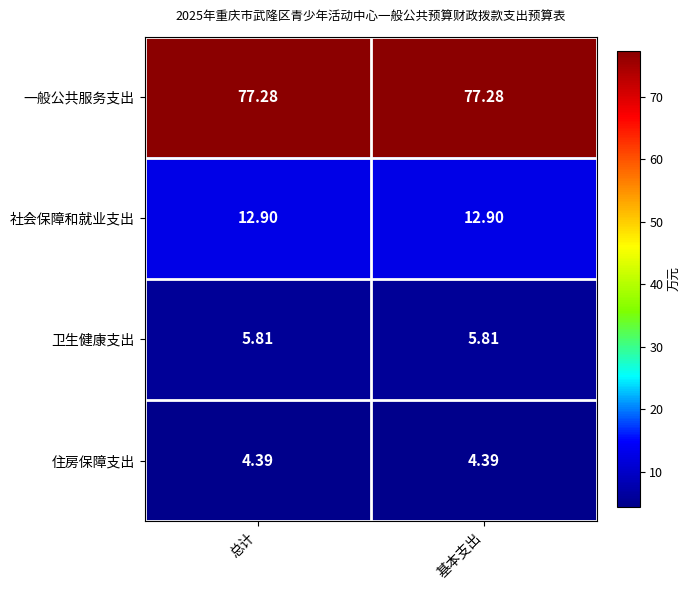

Is the value of 一般公共服务支出 at 总计 greater than the value of 住房保障支出 at 总计?

Yes